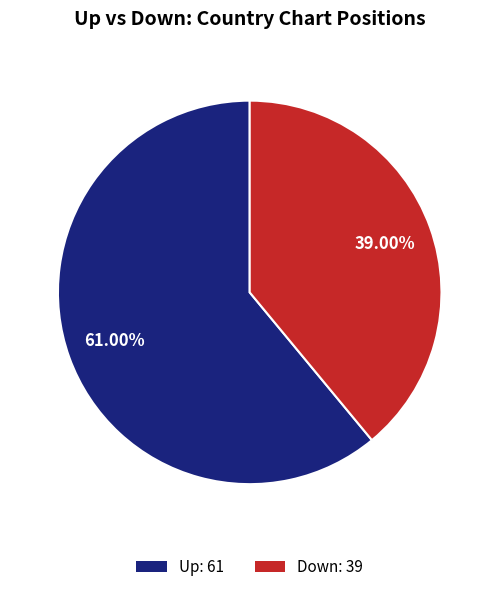

Count the number of slices in the pie.

2